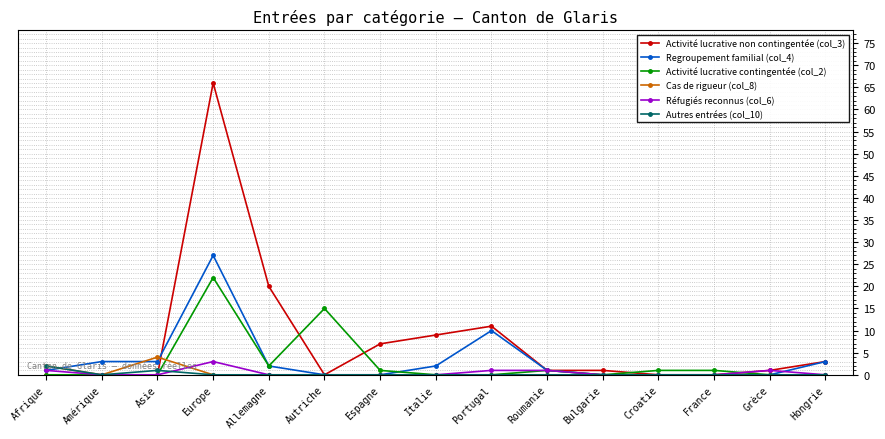

Between which two adjacent categories do Regroupement familial (col_4) and Activité lucrative non contingentée (col_3) first intersect?

Asie and Europe